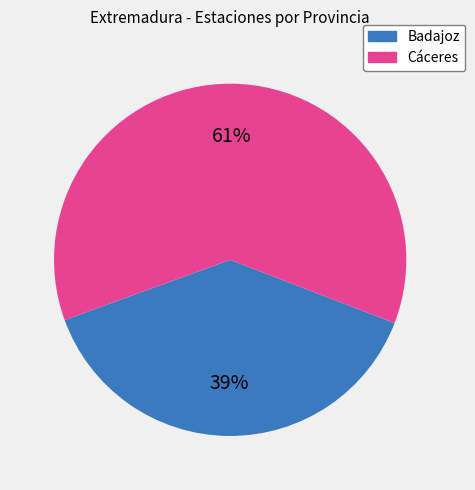

Do Cáceres and Badajoz together represent more than half of the pie?

Yes